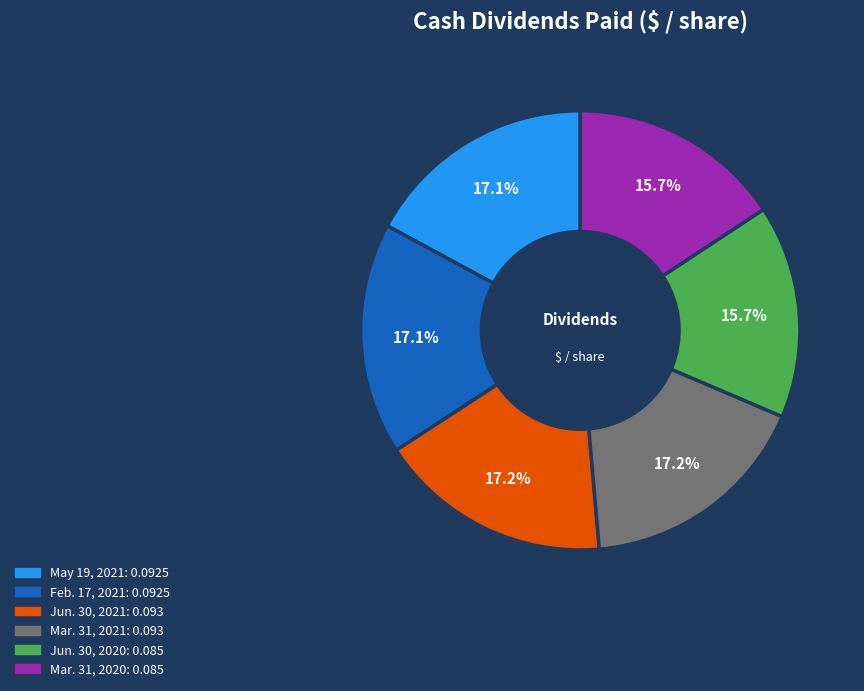

Is there a majority slice in this chart?

No